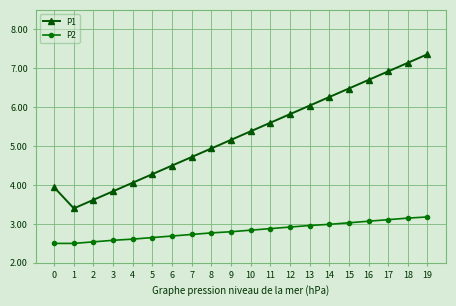

Which series has the largest total across all categories?

P1